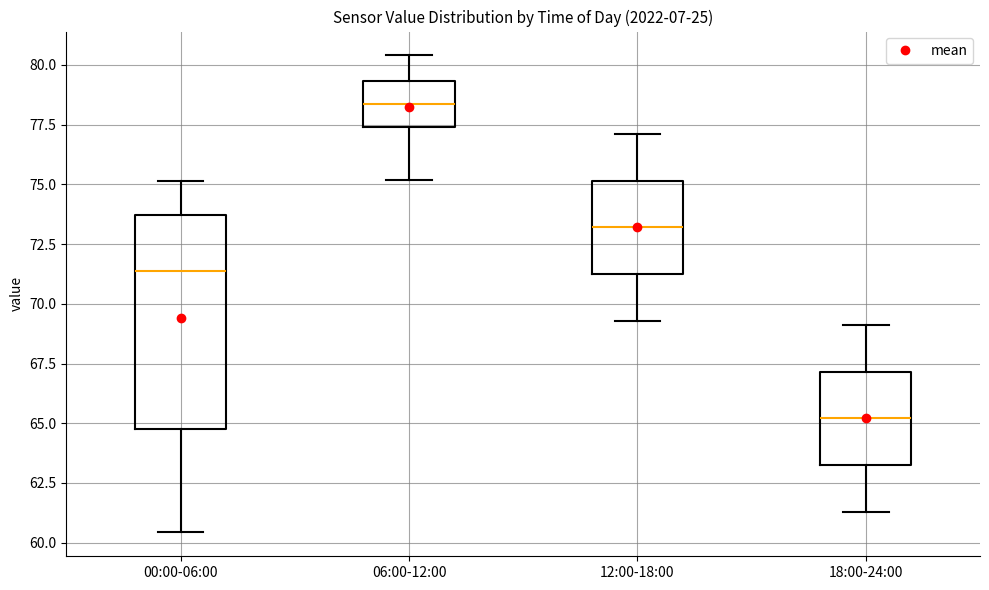

Reading left to right, transcribe this box plot: for each box, give where its median line is, the range the box spans, and where its two whiskers end, as read against the y-axis. The values are not printed on the chart, so give them approximately, as read against the axis.

00:00-06:00: median 71.5, box 64.5 to 73.5, whiskers 60.5 to 75.0
06:00-12:00: median 78.5, box 77.5 to 79.5, whiskers 75.0 to 80.5
12:00-18:00: median 73.0, box 71.5 to 75.0, whiskers 69.5 to 77.0
18:00-24:00: median 65.0, box 63.5 to 67.0, whiskers 61.5 to 69.0